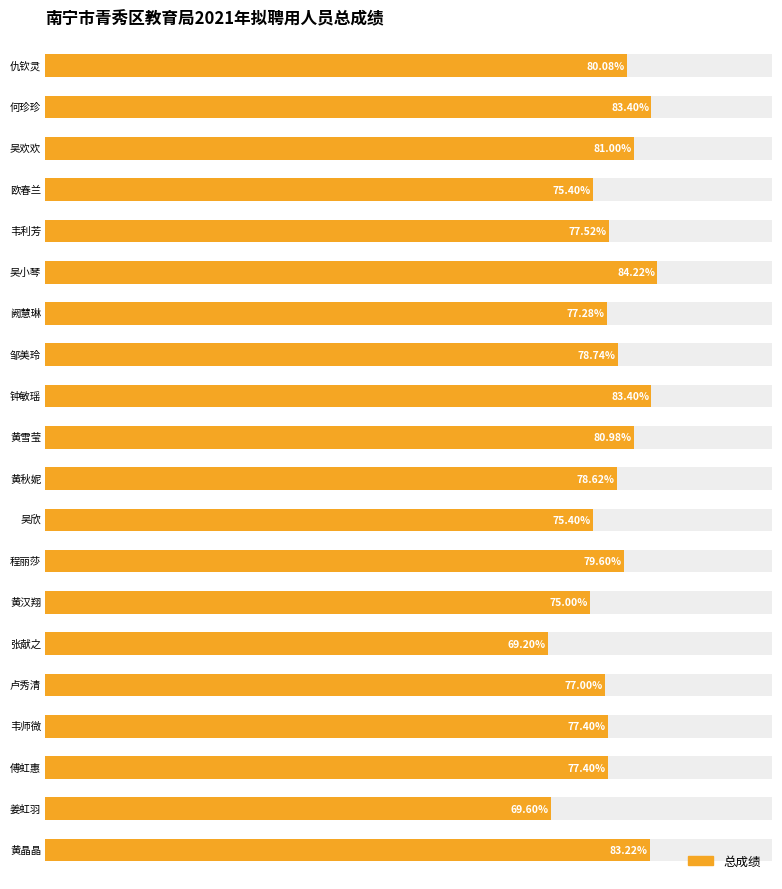

Approximately how many times larger is the value at 9 compared to 16?

1.0